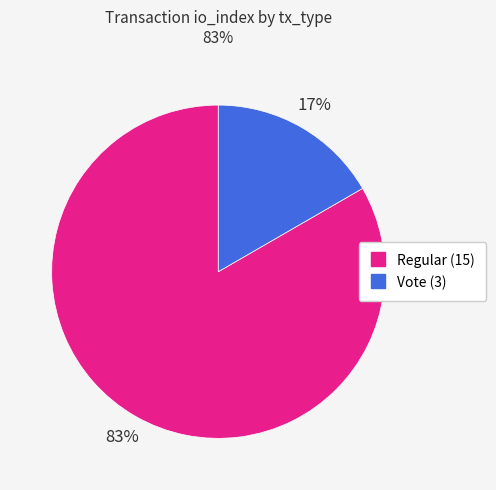

To the nearest percent, what is the average slice percentage?

50%